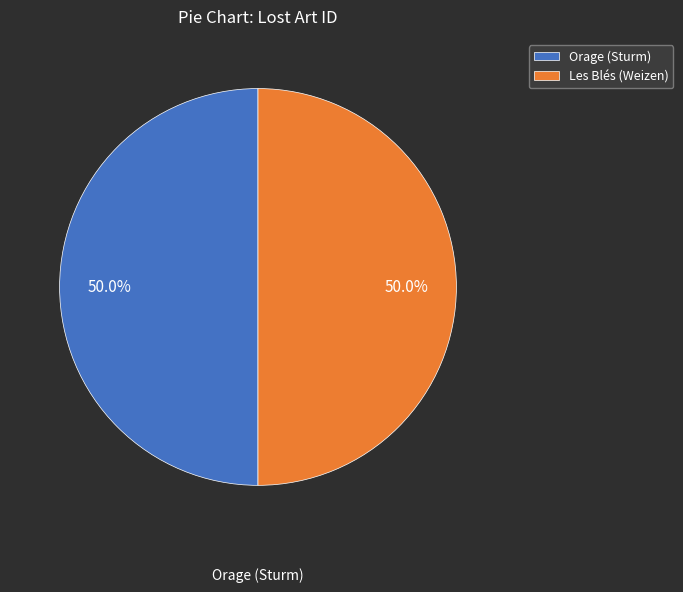

Approximately how many times larger is the value at Les Blés (Weizen) compared to Orage (Sturm)?

1.0